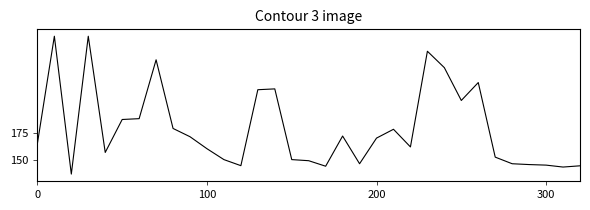

Does the chart have visible grid lines?

No